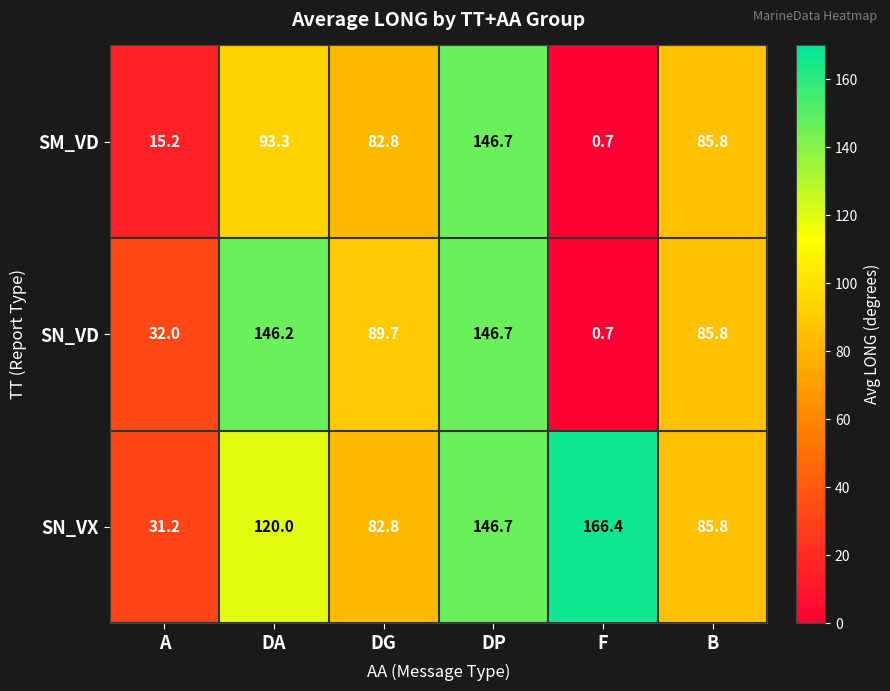

What is the total value across all series at F?

167.8